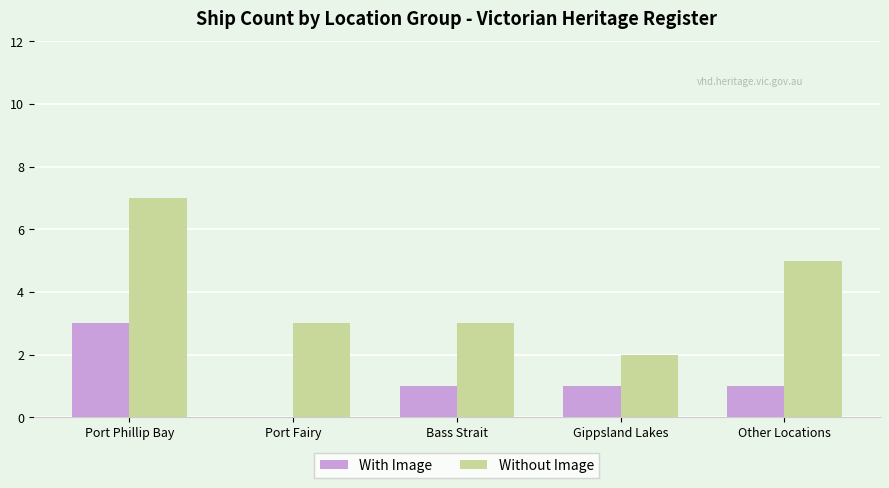

Which series changed the most between Bass Strait and Gippsland Lakes?

Without Image